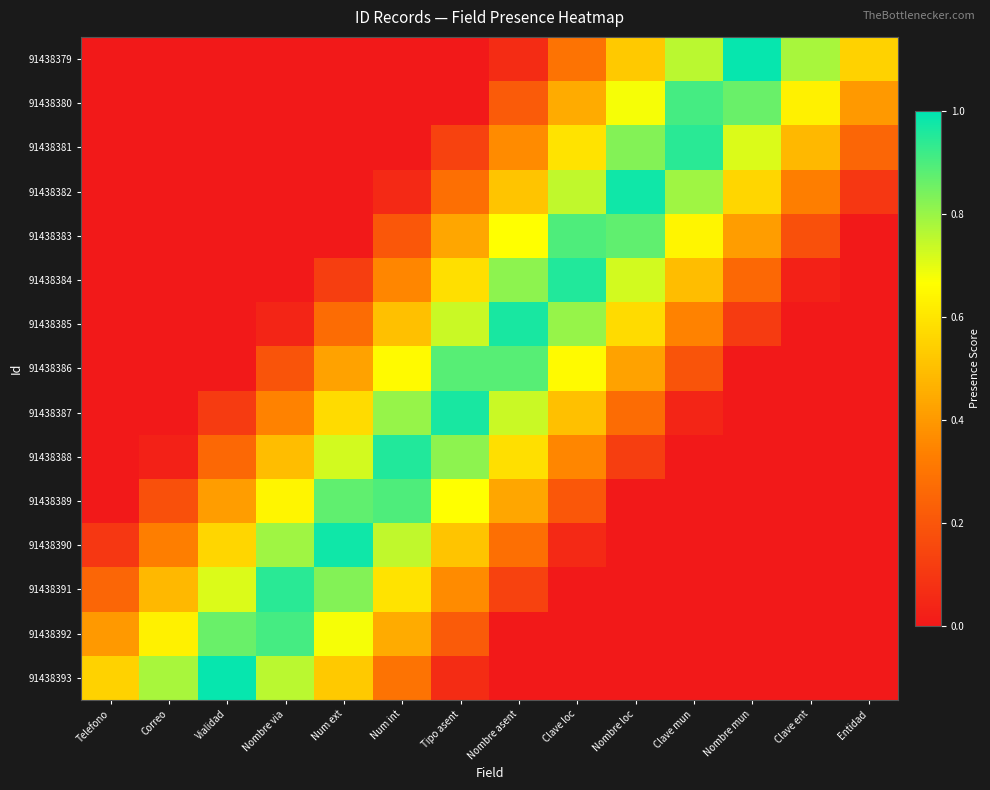

List the series in order of their peak value, lowest first.

91438386, 91438389, 91438383, 91438392, 91438380, 91438381, 91438391, 91438384, 91438388, 91438387, 91438385, 91438390, 91438382, 91438393, 91438379